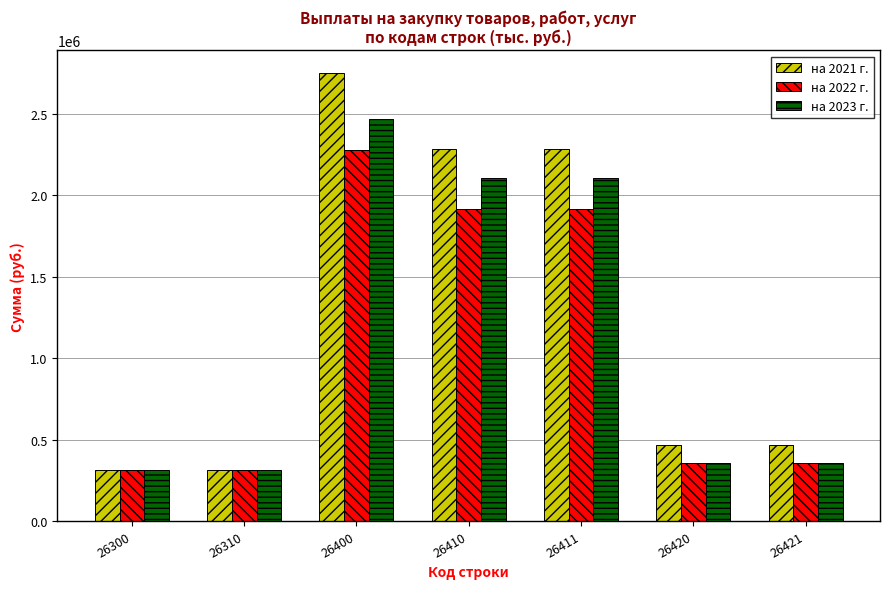

True or false: на 2023 г. has a value of 100865.3 at 26310.

False